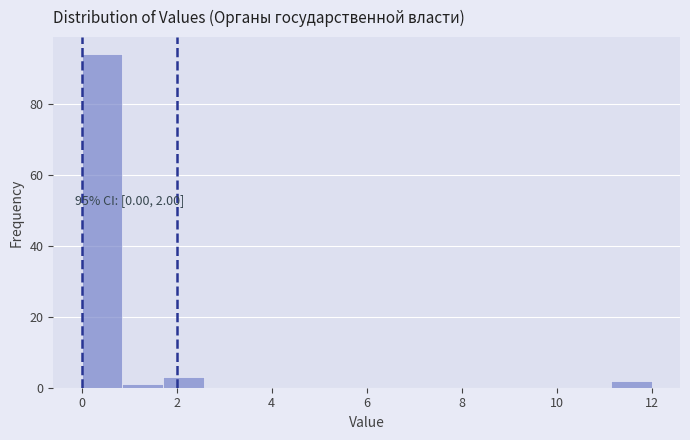

Over which range of the x-axis is the bar tallest?

0.0 to 0.8